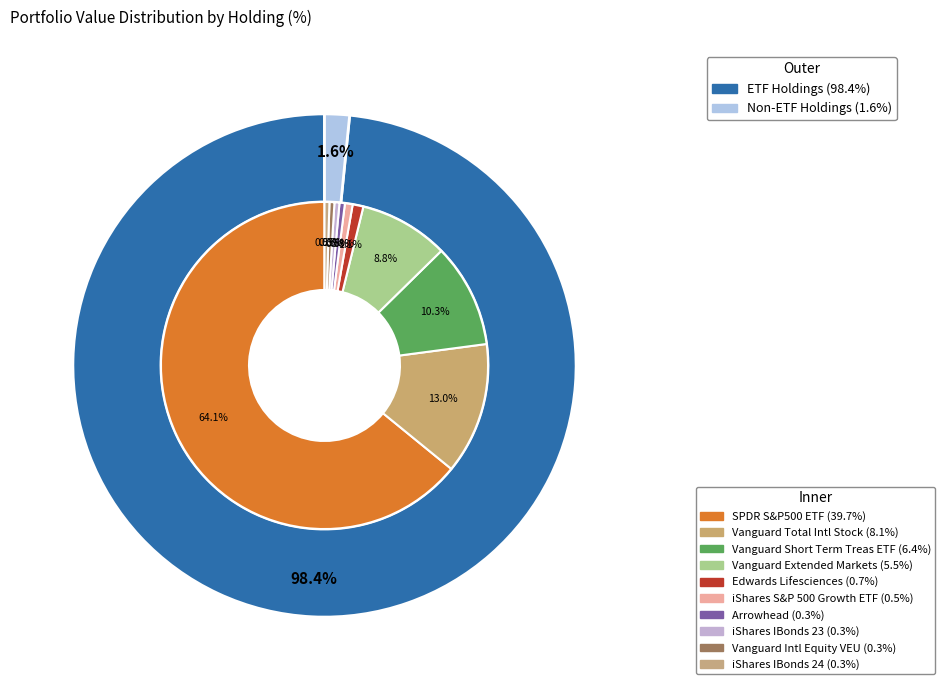

The SPDR S&P500 ETF slice represents 72% of the pie. True or false?

False